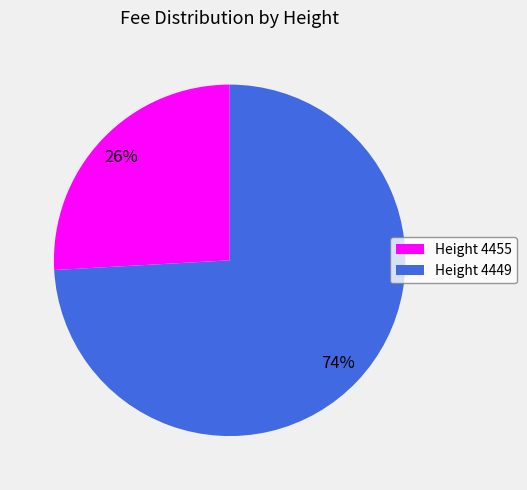

What is the smallest slice in the pie chart?

Height 4455